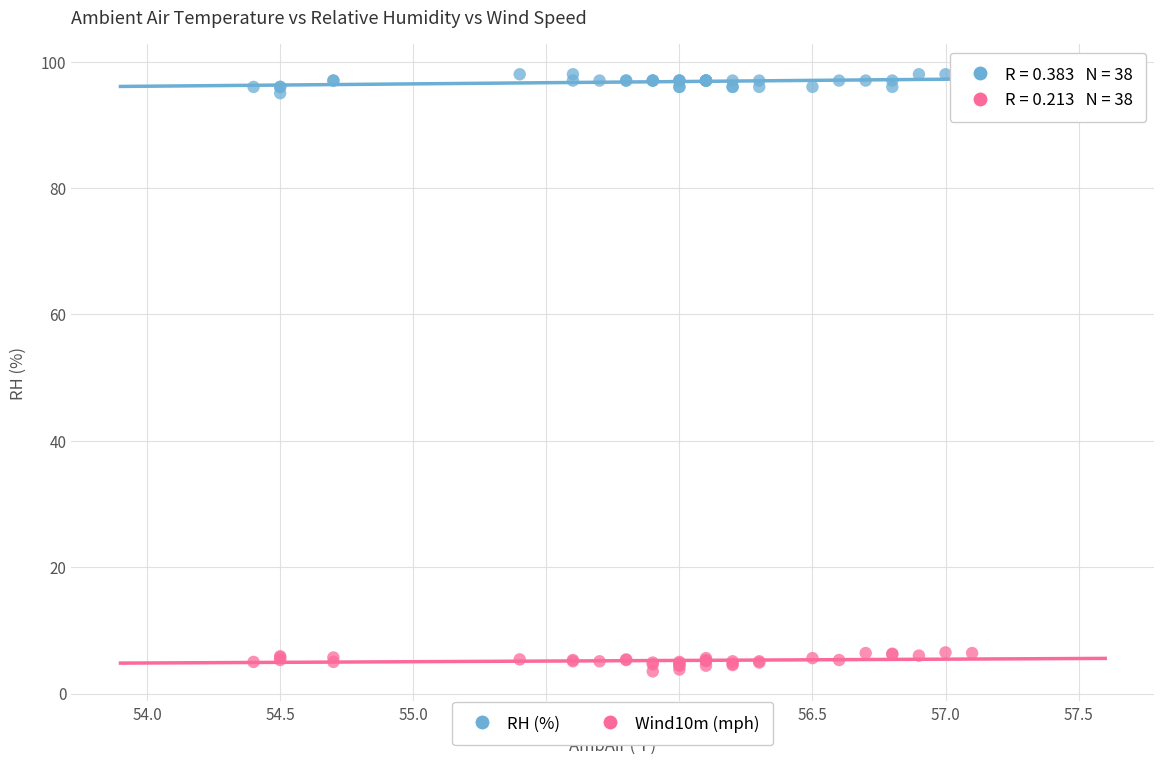

What is the X range (max minus min) for the scatter plot?

2.7